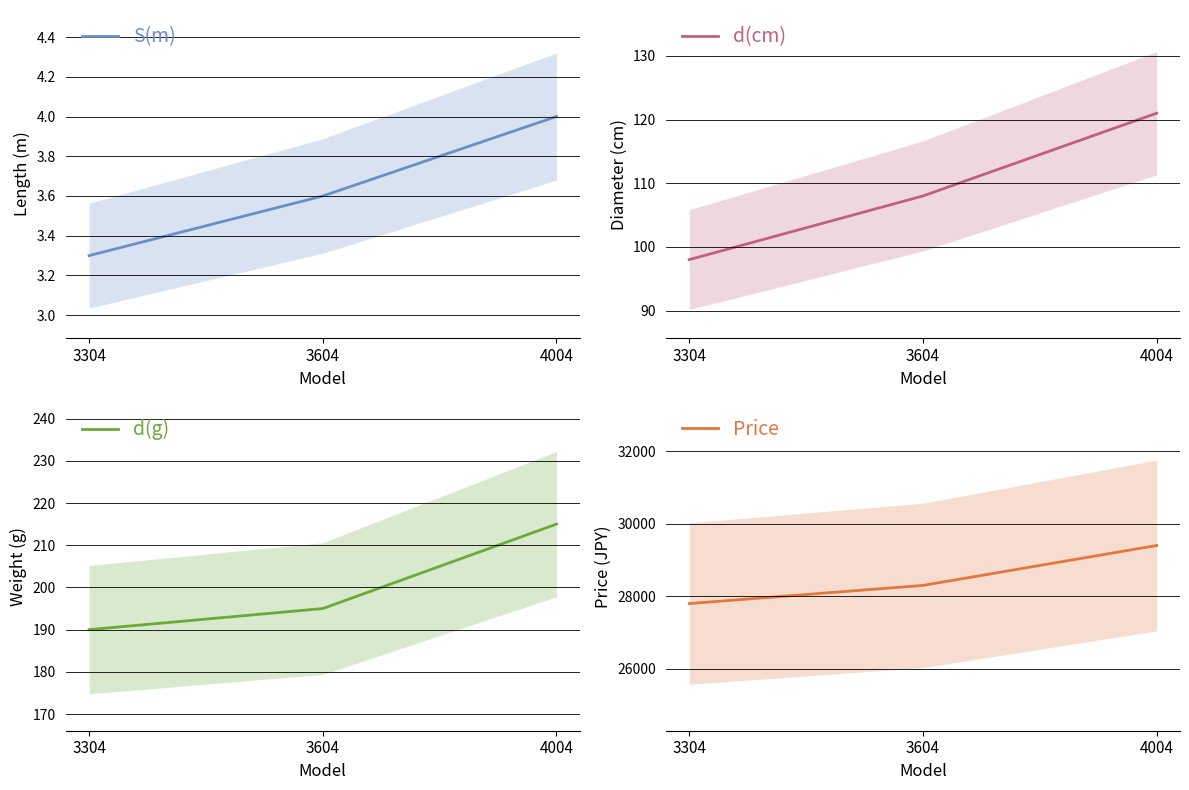

Reading left to right, list all the values displayed in this chart.

S(m): 3.3	3.6	4.0
d(cm): 98.0	108.0	121.0
d(g): 190.0	195.0	215.0
Price: 27800.0	28300.0	29400.0